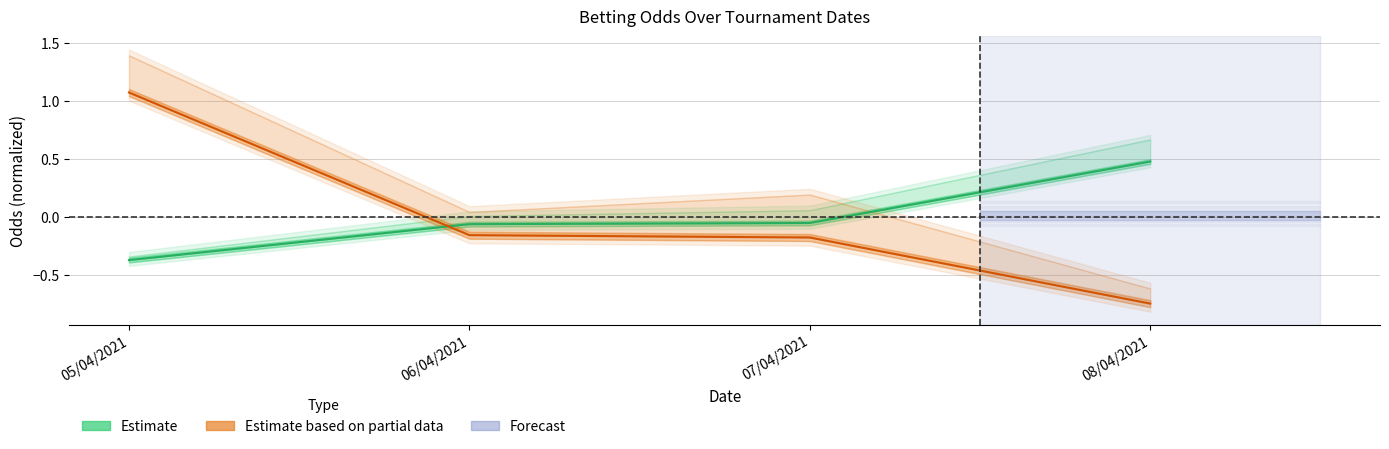

Reading right to left, list all the values displayed in this chart.

Estimate: 08/04/2021=0.5	07/04/2021=-0.0	06/04/2021=-0.1	05/04/2021=-0.4
Estimate based on partial data: 08/04/2021=-0.7	07/04/2021=-0.2	06/04/2021=-0.2	05/04/2021=1.1